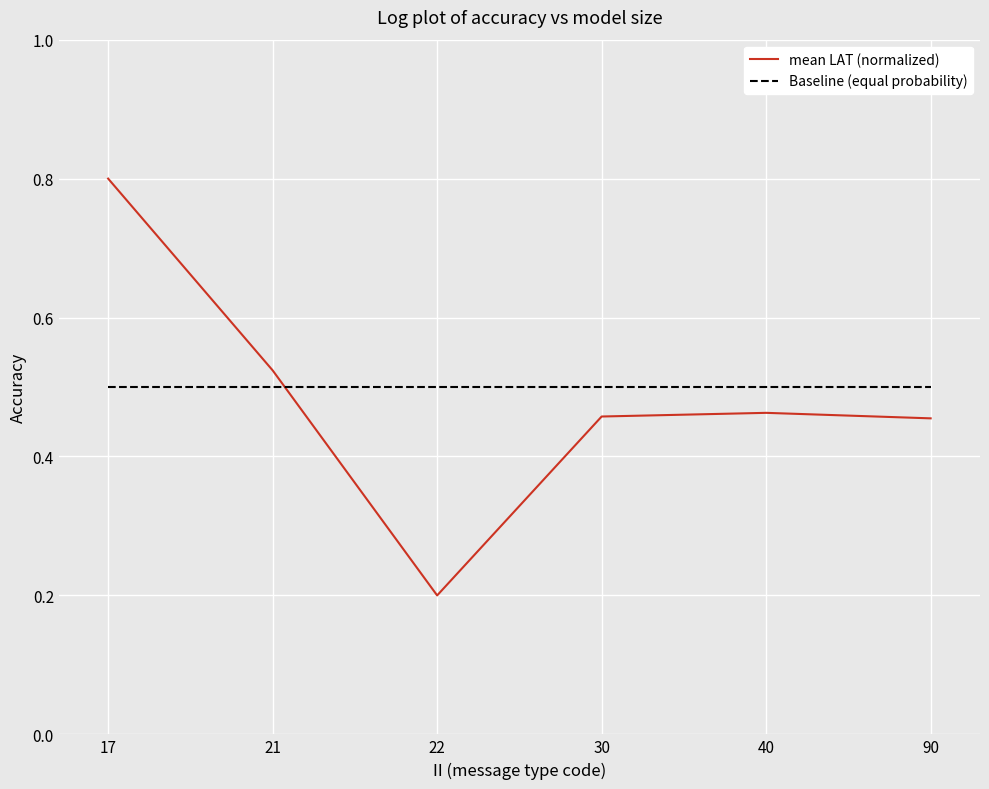

What are all the series names shown in the legend?

mean LAT (normalized), Baseline (equal probability)